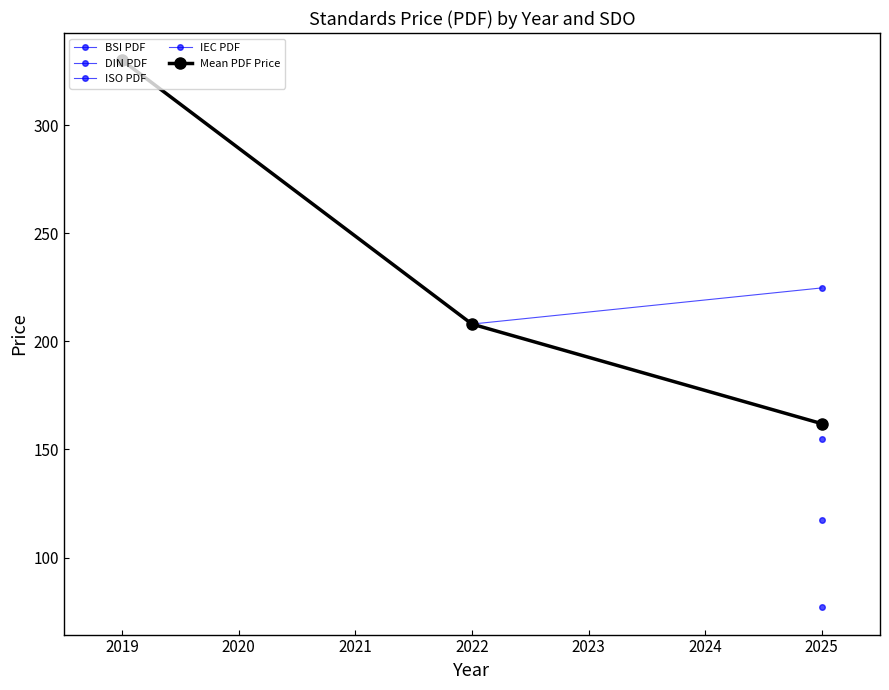

Between 2018 and 2020, which series saw the biggest shift?

Mean PDF Price